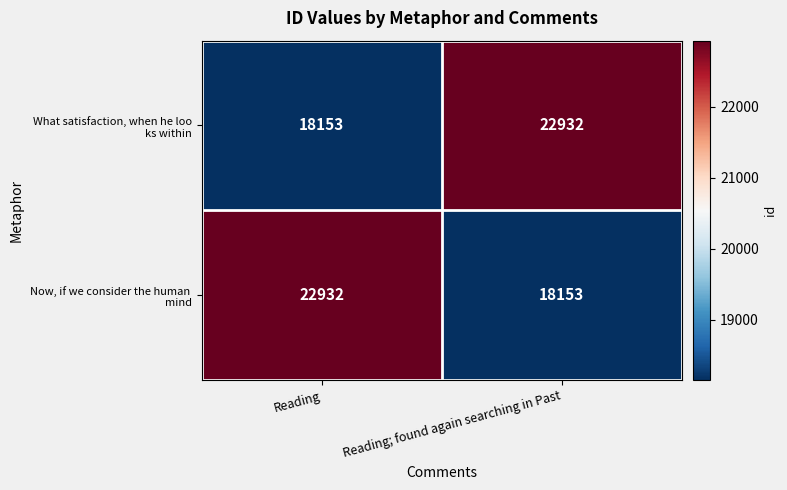

What is the total value across all series at Reading; found again searching in Past?

41085